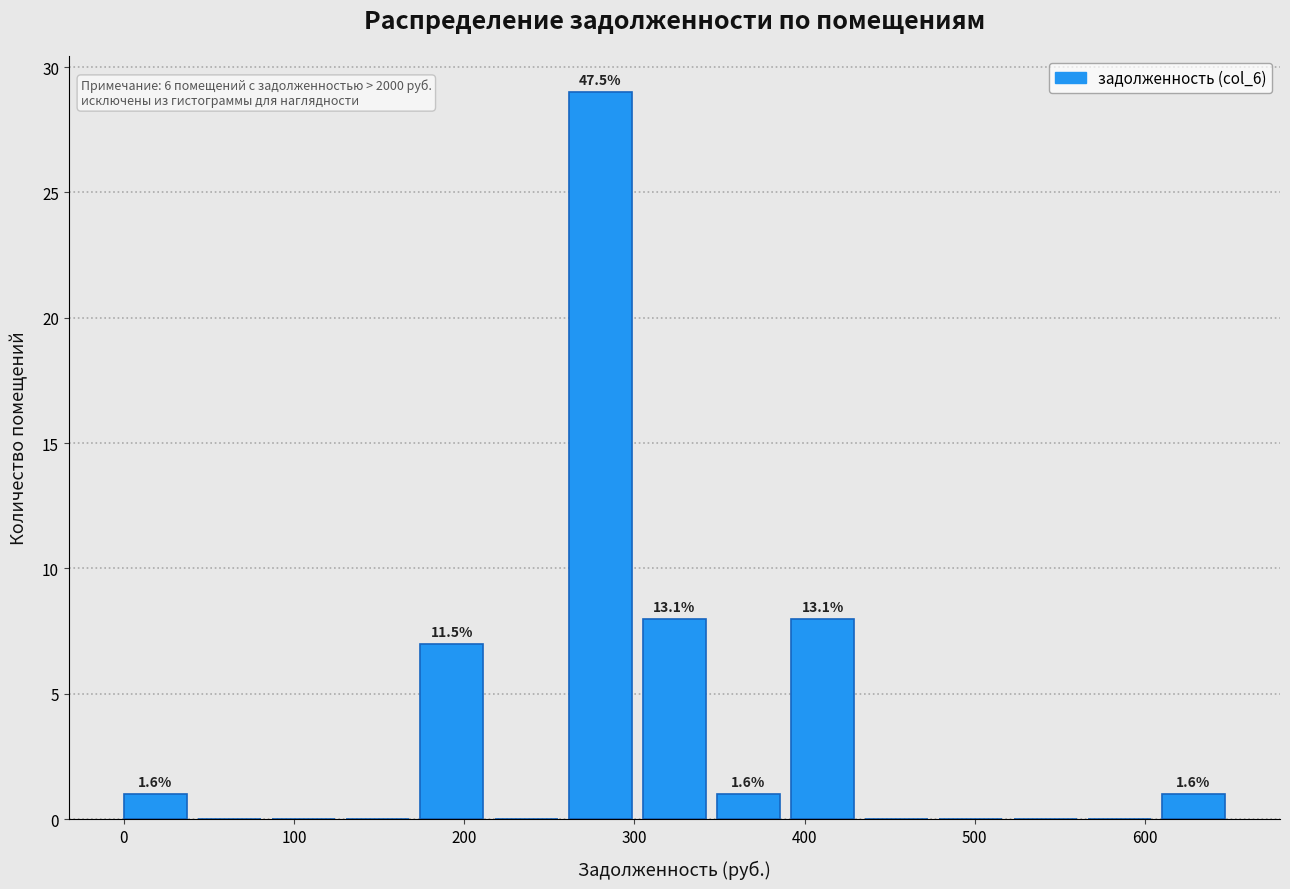

Over which range of the x-axis is the bar tallest?

260 to 310